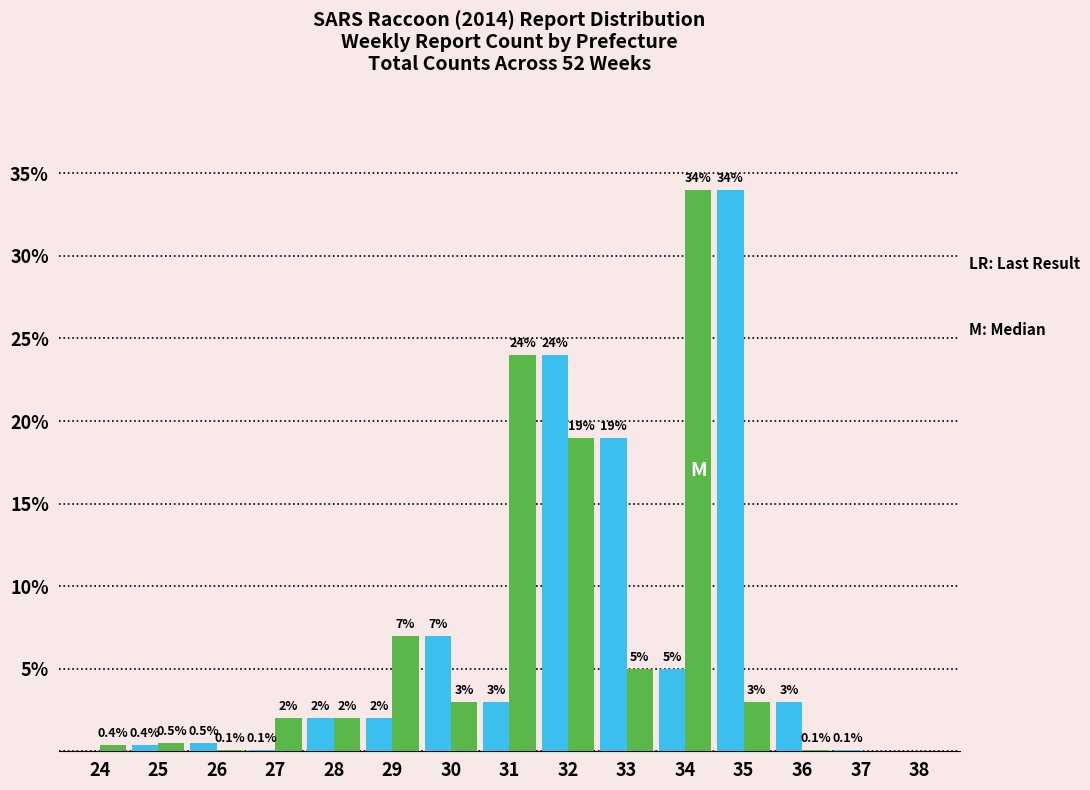

What is the maximum value shown in the chart?

34.0